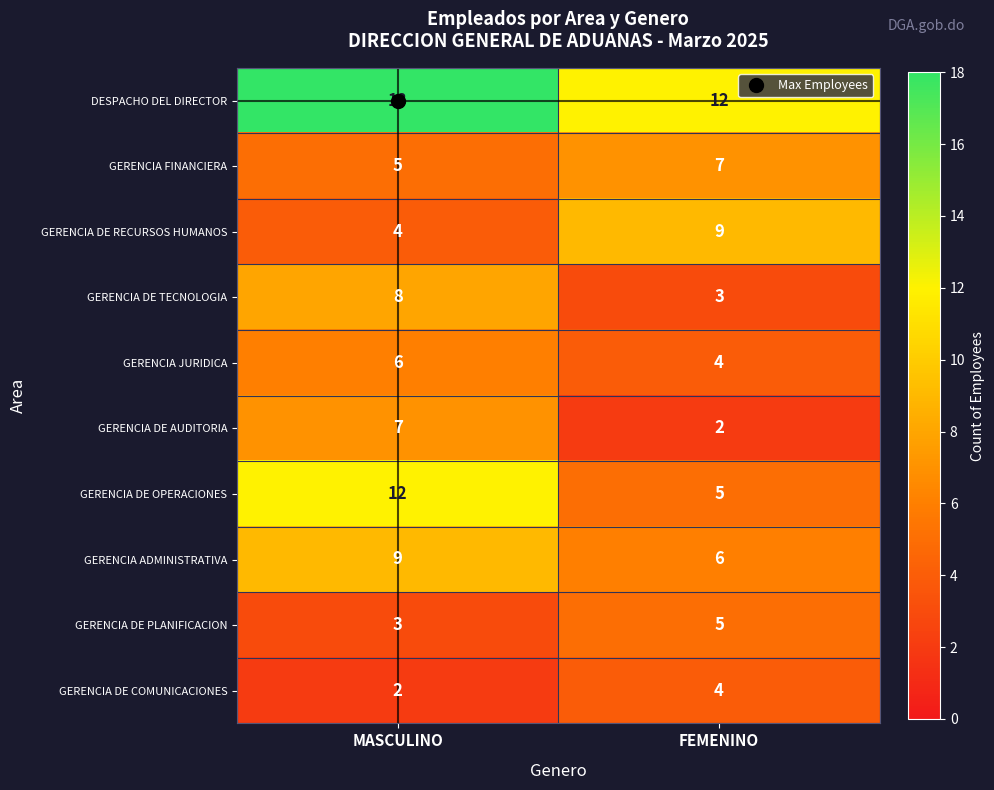

Which category has the highest value in the GERENCIA FINANCIERA series?

FEMENINO